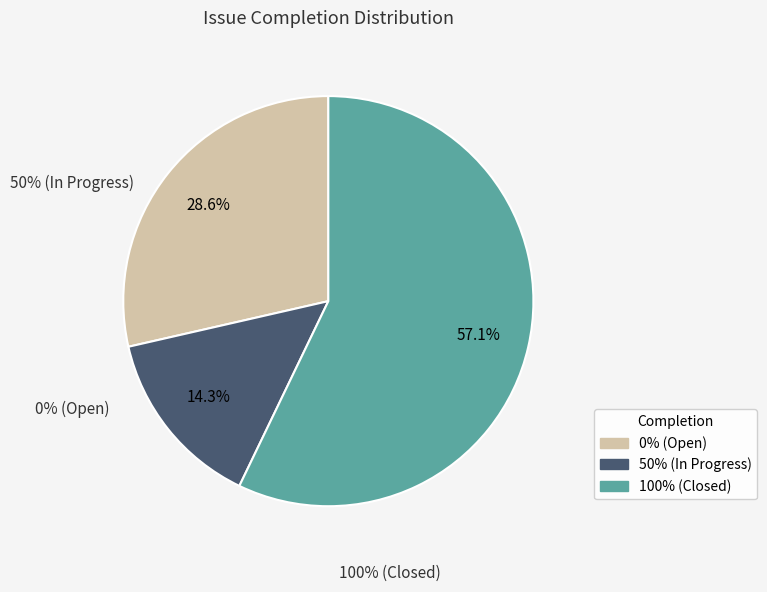

Does any single category account for the majority?

Yes